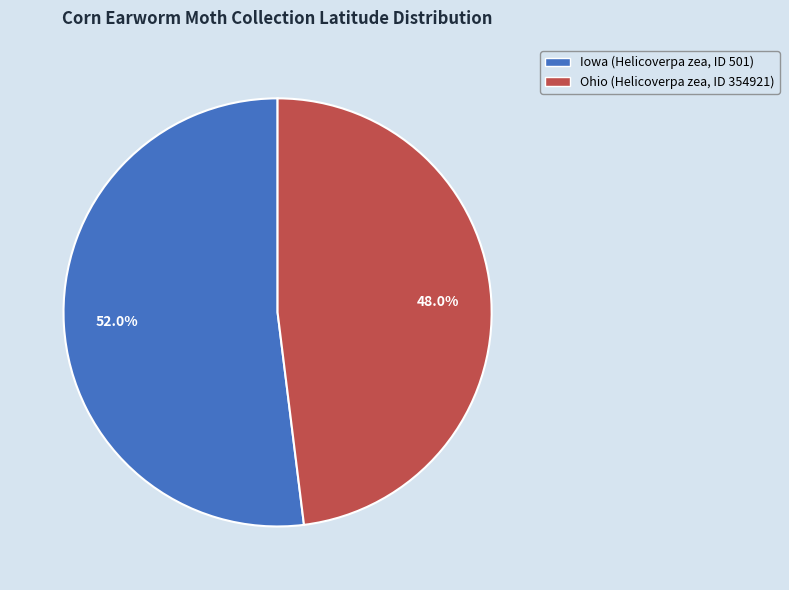

Which slice is the largest?

Iowa (Helicoverpa zea, ID 501)